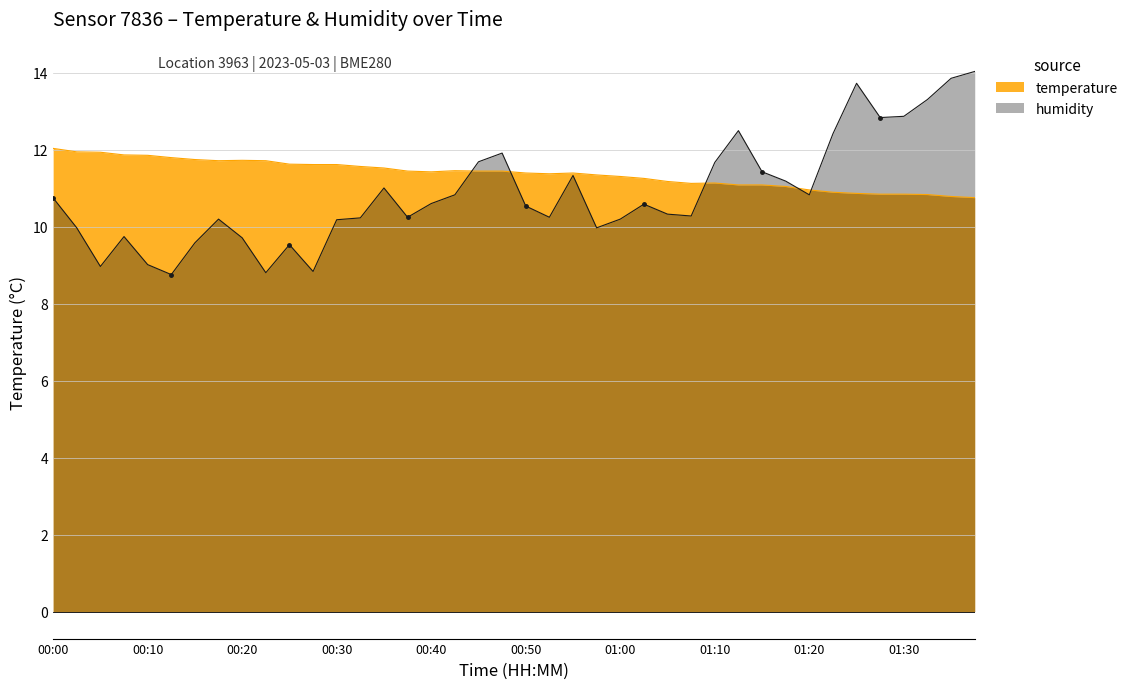

Reading left to right, extract all data points from this chart.

temperature: 00:00=12.0	00:03=11.9	00:05=11.9	00:08=11.9	00:10=11.9	00:13=11.8	00:15=11.8	00:18=11.7	00:20=11.7	00:23=11.7	00:25=11.6	00:28=11.6	00:30=11.6	00:32=11.6	00:35=11.5	00:37=11.4	00:40=11.4	00:42=11.5	00:45=11.4	00:47=11.4	00:50=11.4	00:52=11.4	00:55=11.4	00:57=11.3	01:00=11.3	01:02=11.3	01:04=11.2	01:07=11.1	01:10=11.1	01:12=11.1	01:15=11.1	01:17=11.1	01:20=11.0	01:22=10.9	01:25=10.9	01:27=10.8	01:30=10.8	01:32=10.8	01:35=10.8	01:38=10.8
humidity: 00:00=10.8	00:03=10.0	00:05=9.0	00:08=9.7	00:10=9.0	00:13=8.8	00:15=9.6	00:18=10.2	00:20=9.7	00:23=8.8	00:25=9.5	00:28=8.8	00:30=10.2	00:32=10.2	00:35=11.0	00:37=10.3	00:40=10.6	00:42=10.8	00:45=11.7	00:47=11.9	00:50=10.5	00:52=10.3	00:55=11.3	00:57=10.0	01:00=10.2	01:02=10.6	01:04=10.3	01:07=10.3	01:10=11.7	01:12=12.5	01:15=11.4	01:17=11.2	01:20=10.8	01:22=12.4	01:25=13.7	01:27=12.8	01:30=12.9	01:32=13.3	01:35=13.9	01:38=14.0